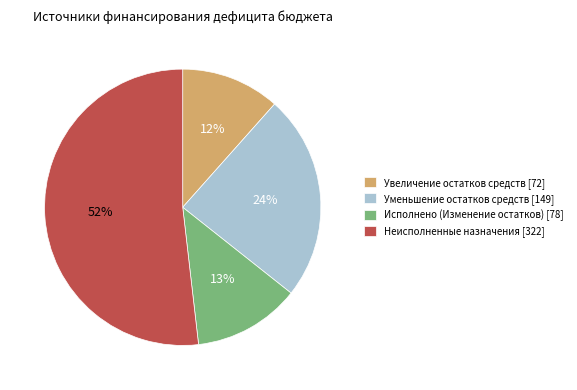

Between Неисполненные назначения and Уменьшение остатков средств, which is larger?

Неисполненные назначения